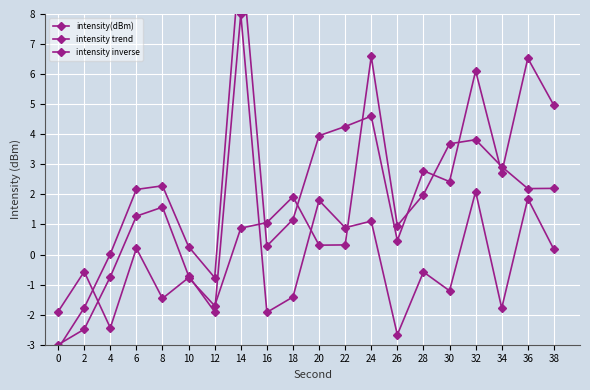

After their last crossing, which series has the higher values: intensity inverse or intensity(dBm)?

intensity inverse